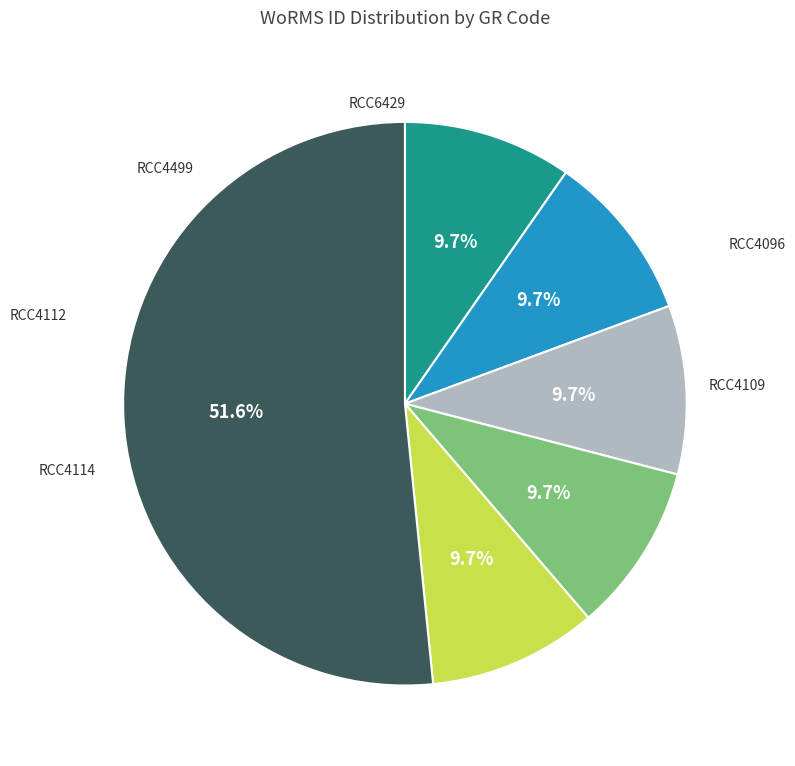

Is there a majority slice in this chart?

Yes